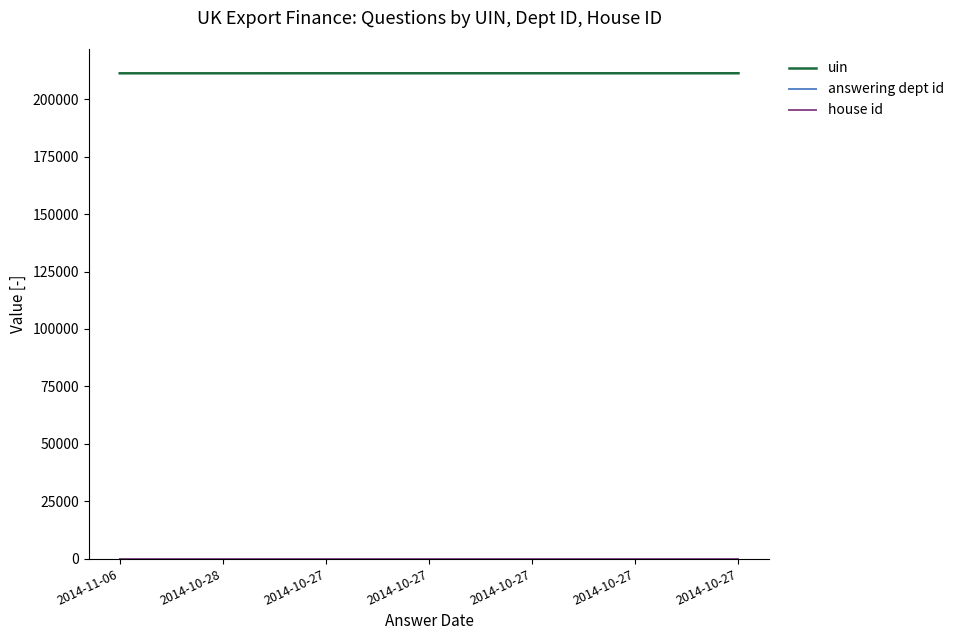

Is the value of answering dept id at 2014-10-27 greater than the value of uin at 2014-10-27?

No